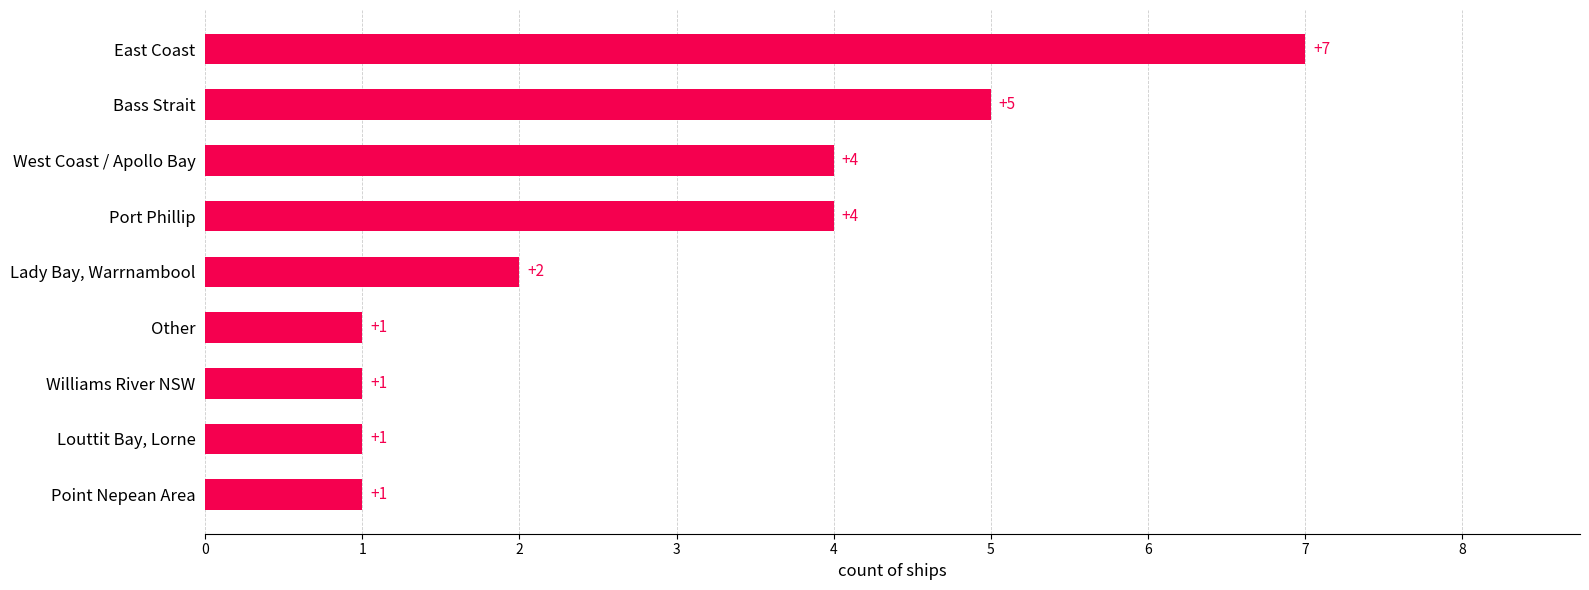

Which label corresponds to the largest value in the chart?

East Coast